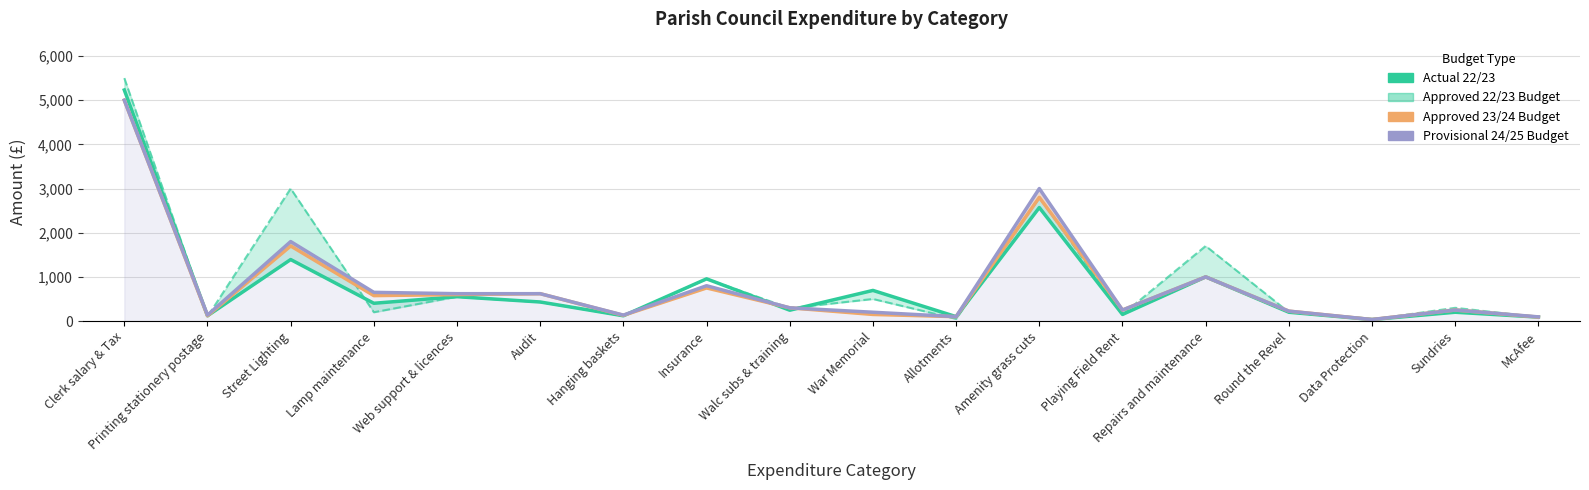

At which label is Actual 22/23 closest to 2633?

Amenity grass cuts